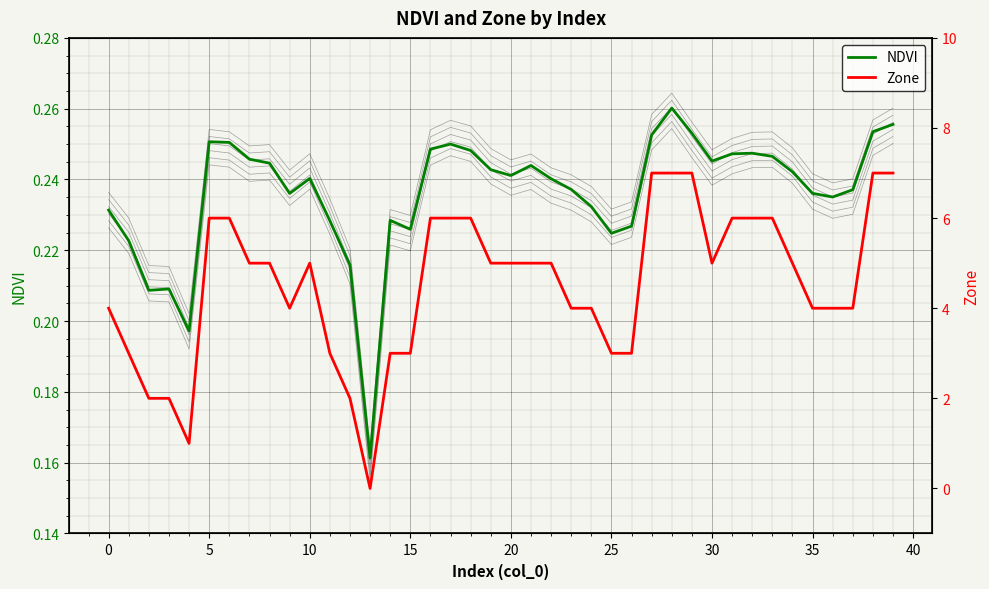

At which label does NDVI reach its minimum?

13